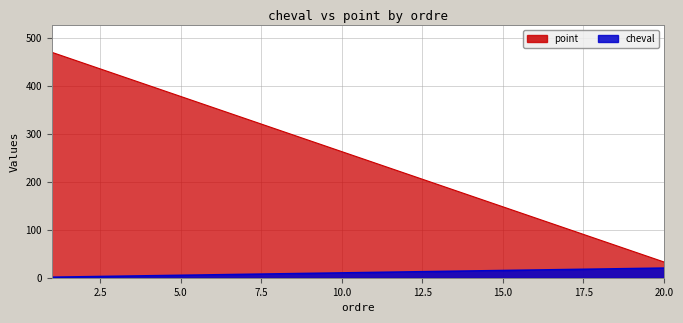

What is the smallest value displayed?

1